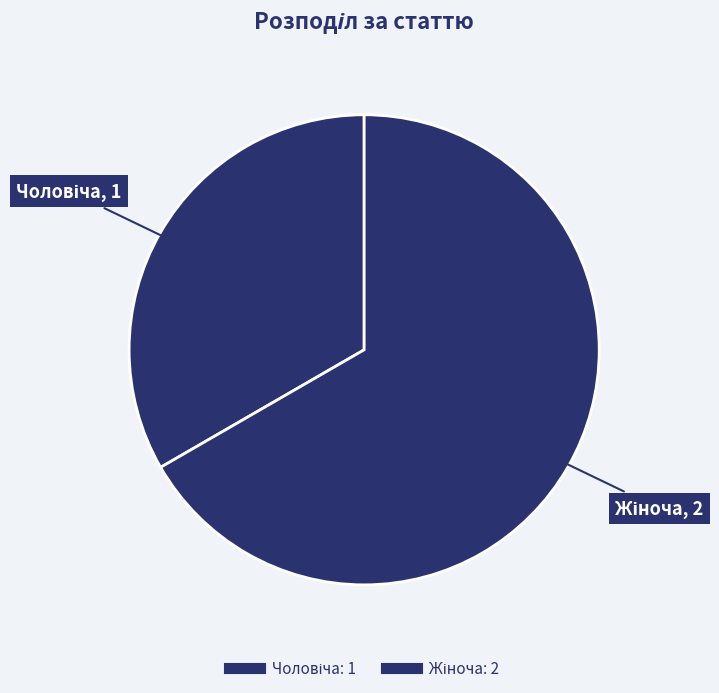

Rank the categories by value from highest to lowest.

Жіноча, Чоловіча